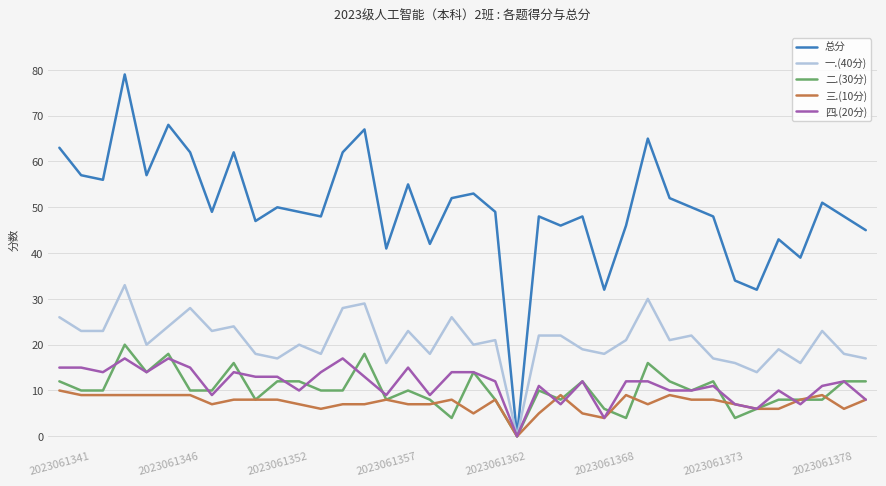

Which series has the largest range (max minus min)?

总分